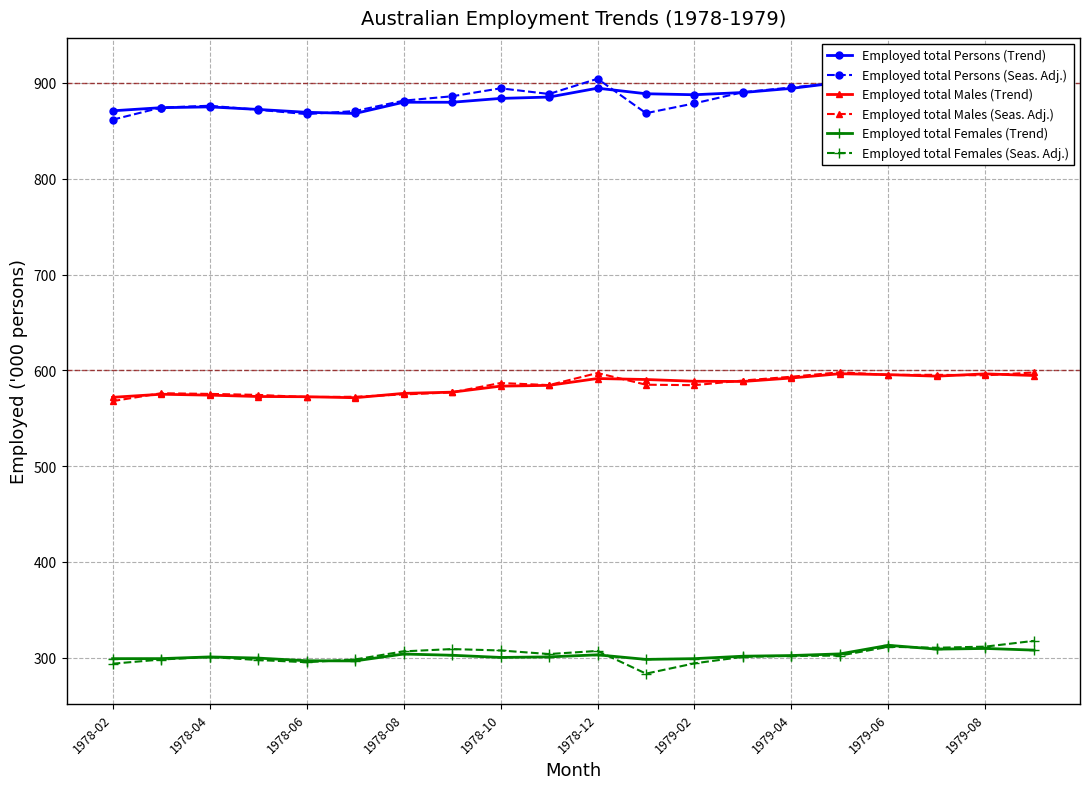

What is the lowest value of the Employed total Females (Seas. Adj.) series?

283.4